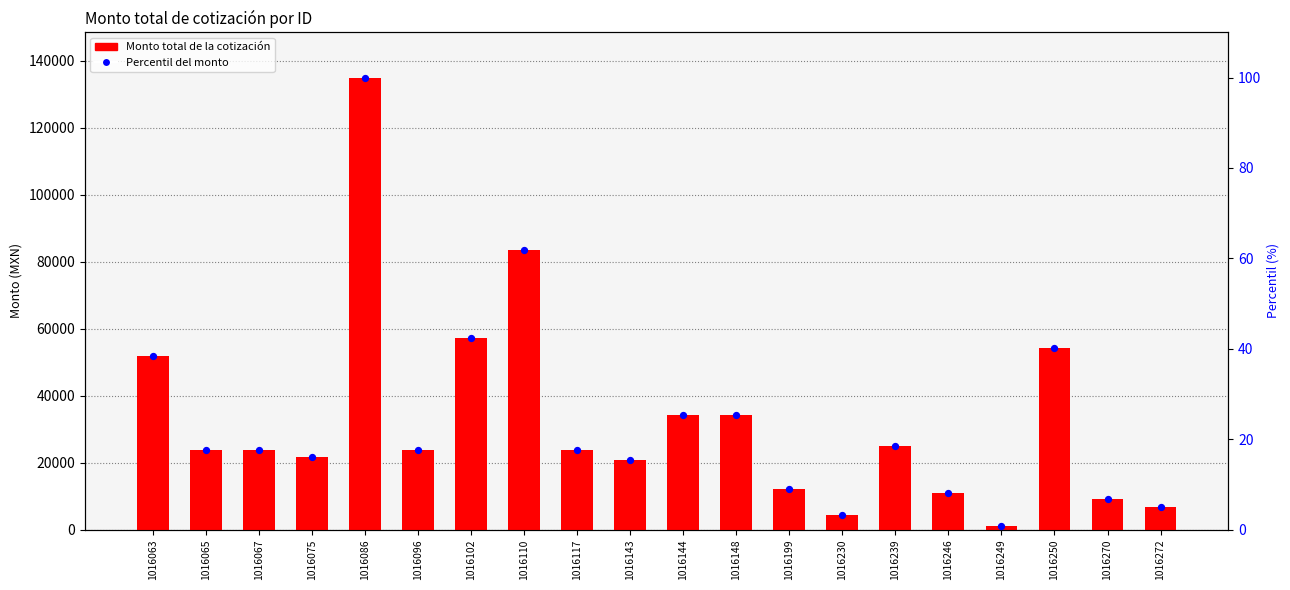

Which series has the widest spread of Y values?

Monto total de la cotización